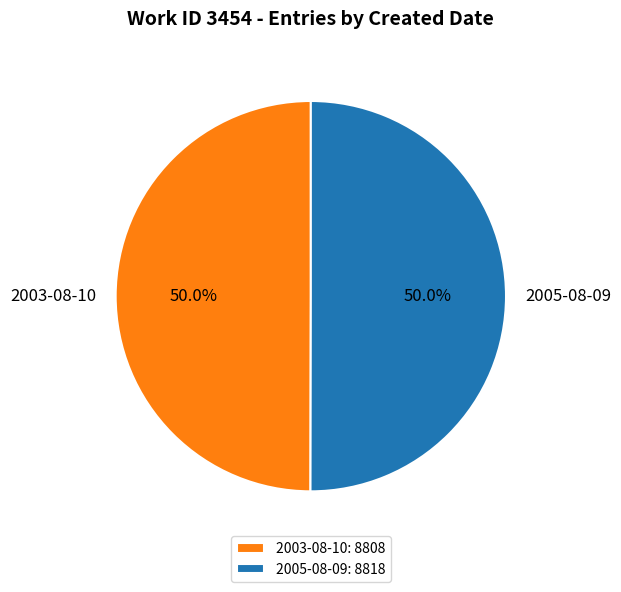

What percentage is NOT represented by 2003-08-10?

50.0%